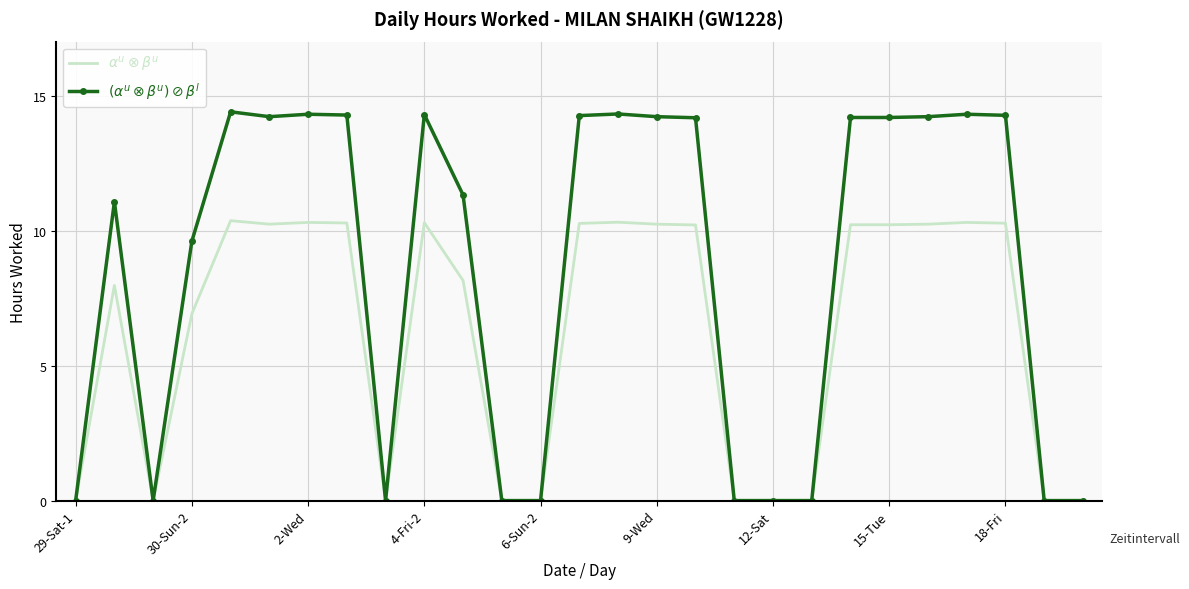

Which series has the largest range (max minus min)?

$(\alpha^u \otimes \beta^u) \oslash \beta^l$